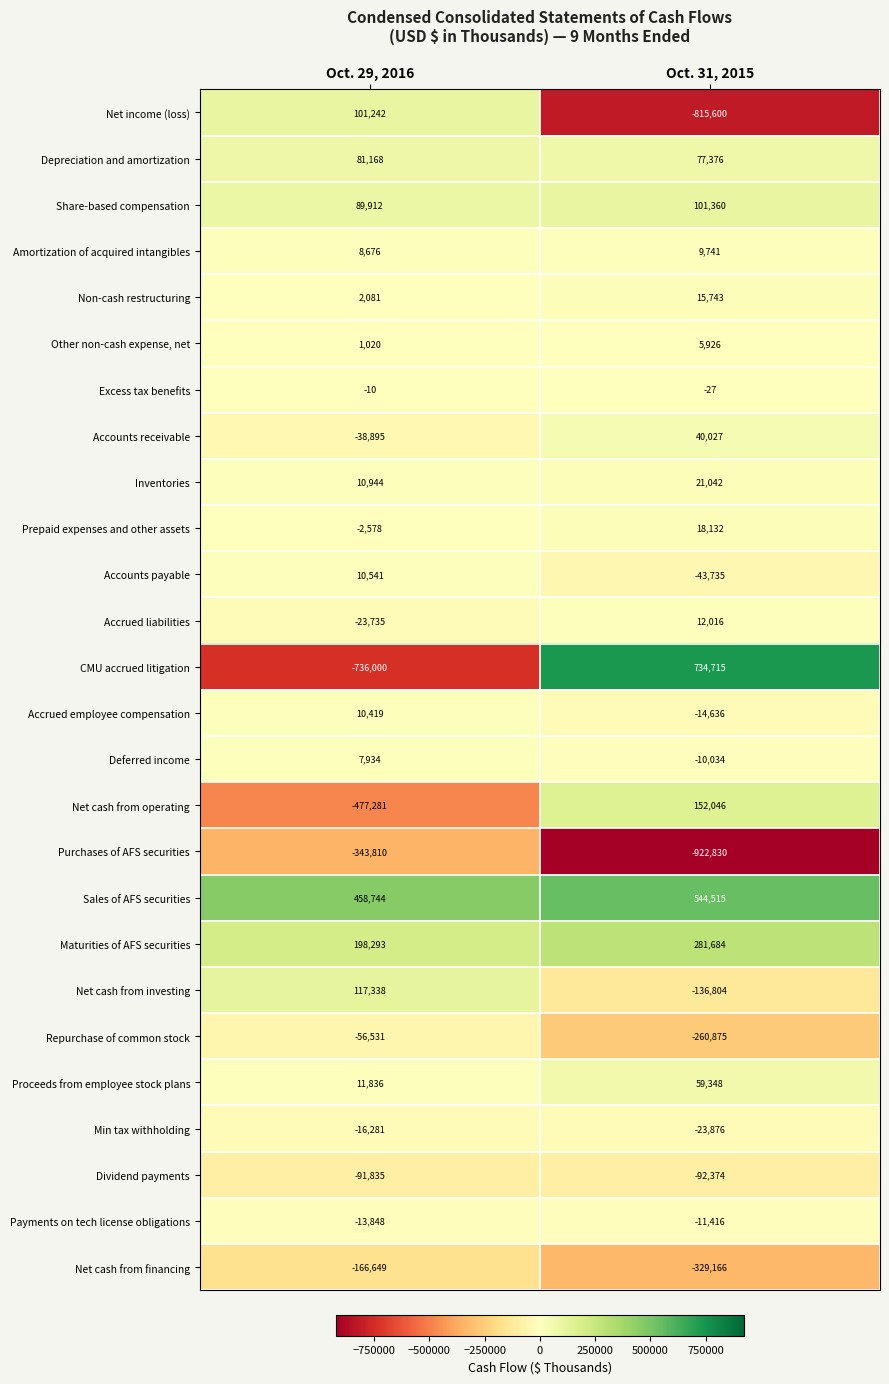

What is the difference between the highest and lowest values at Oct. 29, 2016?

1194744